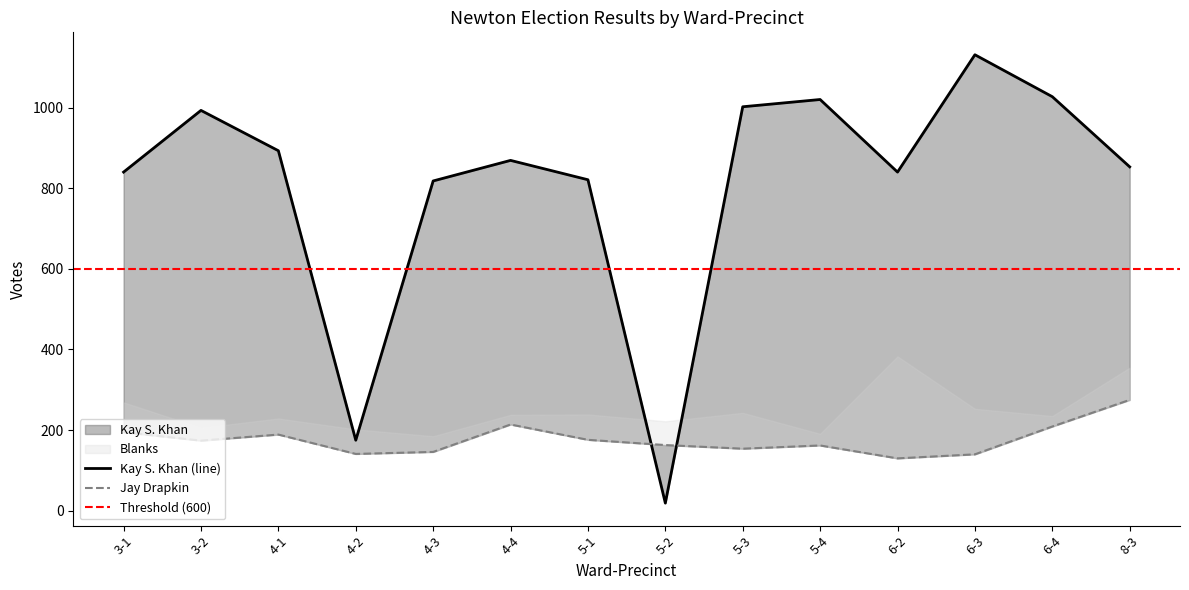

Which series has the largest range (max minus min)?

Kay S. Khan